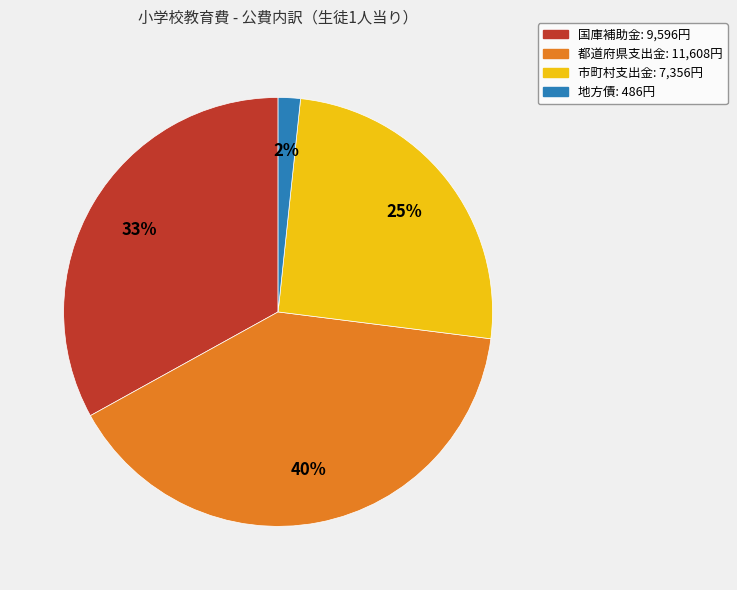

Which slice is the largest?

都道府県支出金